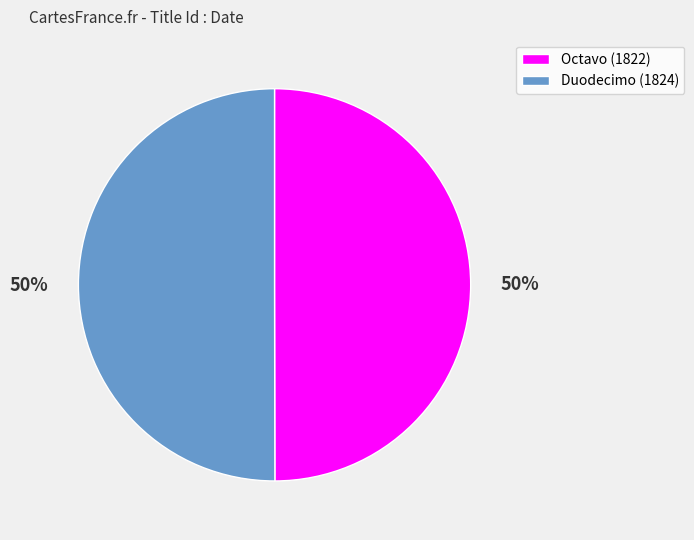

True or false: Octavo (1822) accounts for 35% of the total.

False